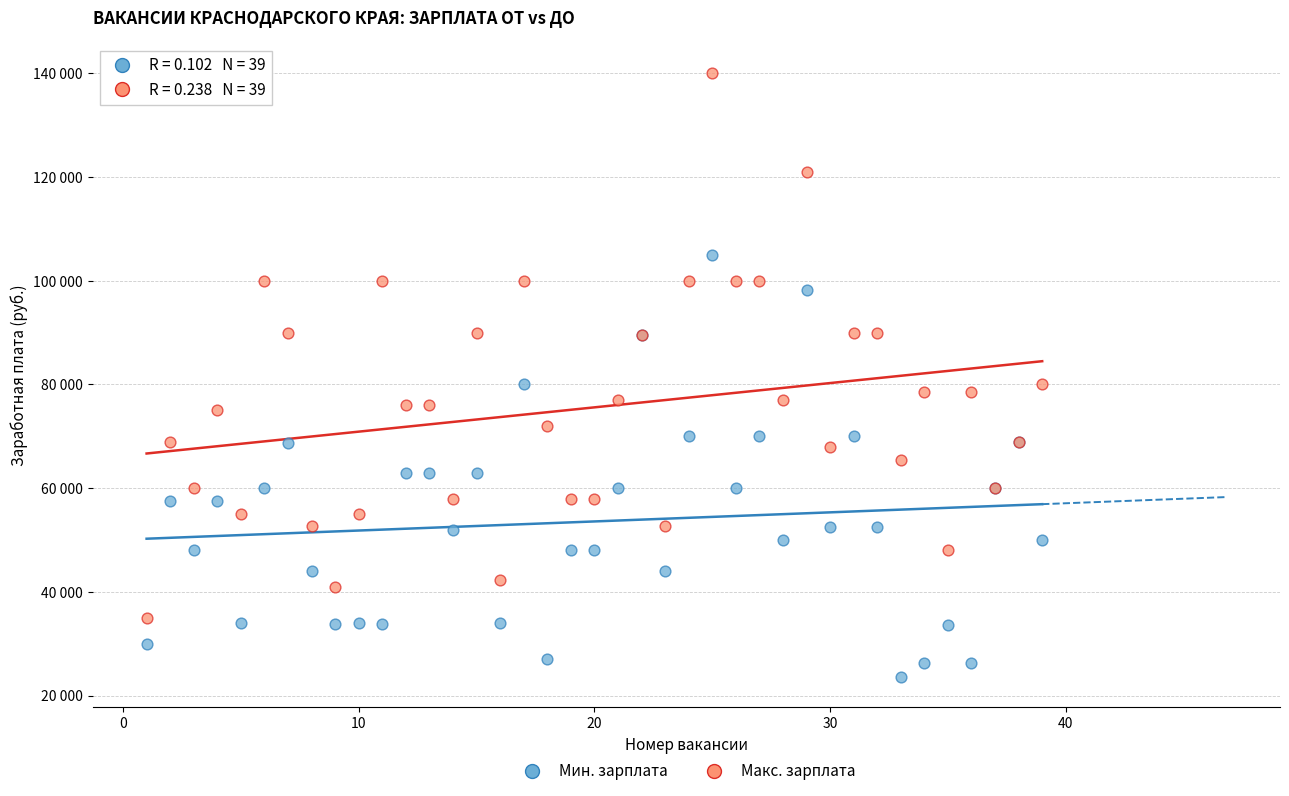

Which series has the largest Y range (max minus min)?

Макс. зарплата